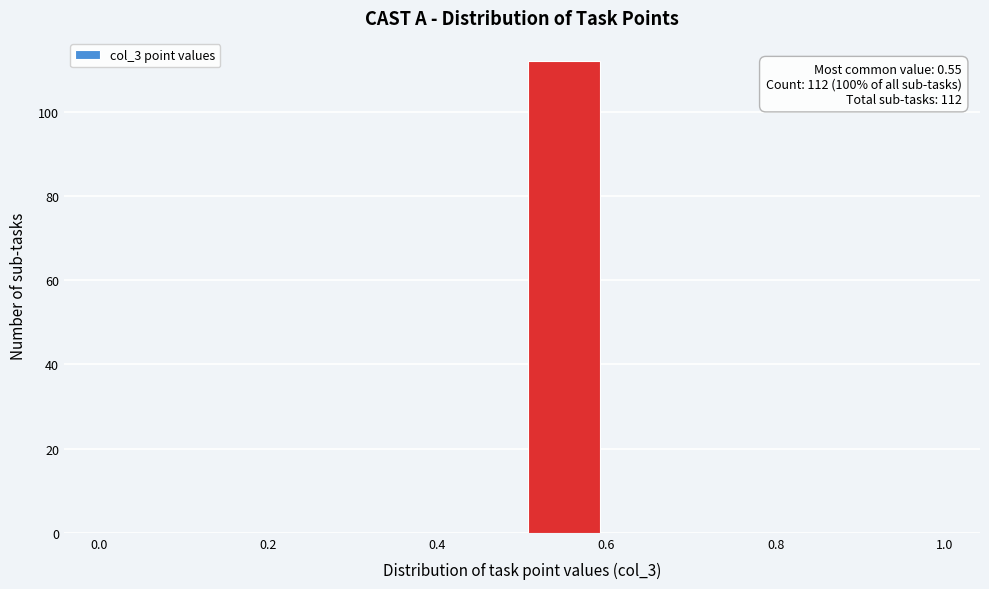

Over which range of the x-axis is the bar tallest?

0.5 to 0.6